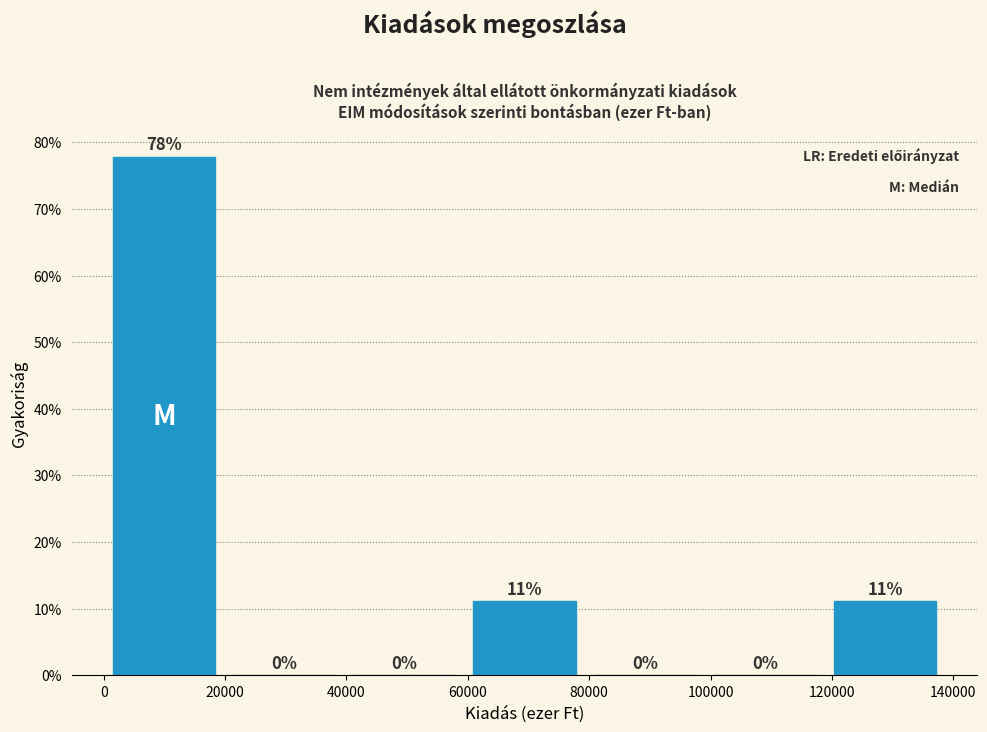

Which range on the x-axis has the tallest bar?

0 to 20000